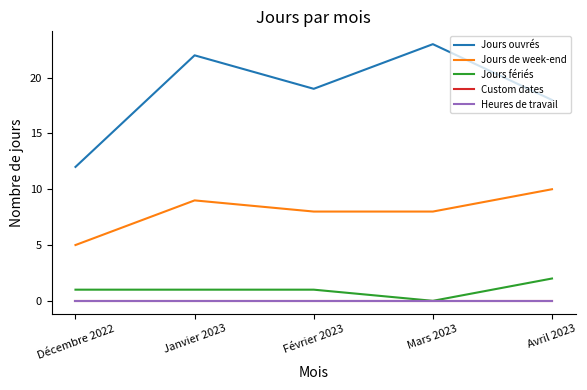

Is it true that Jours fériés equals 1 at Décembre 2022?

True